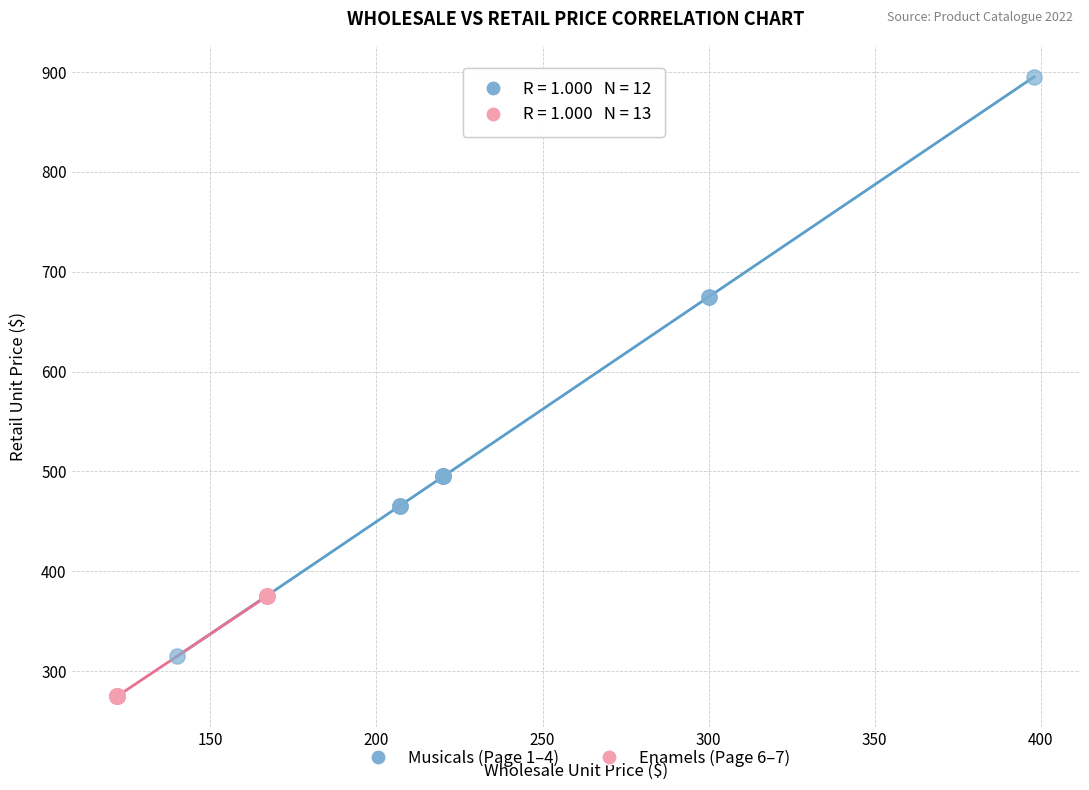

Which series has the widest spread of Y values?

Musicals (Page 1–4)